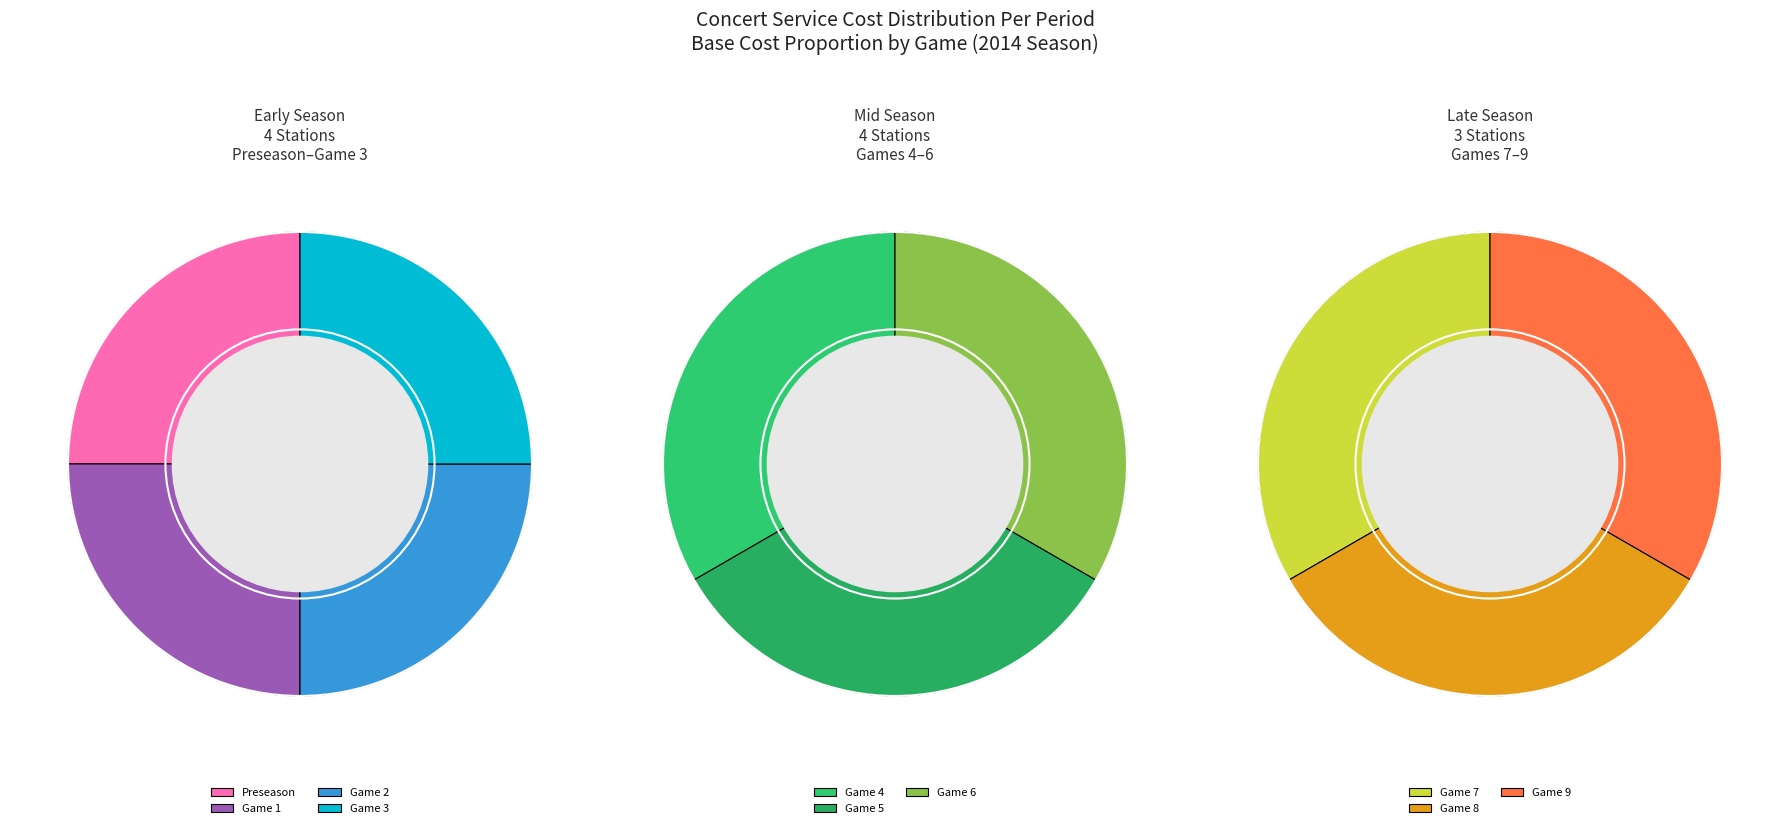

Which category has the smallest portion of the pie?

Game 7